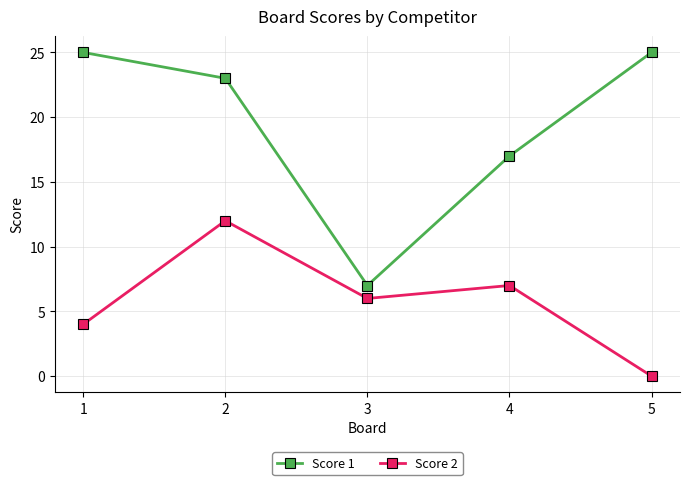

Reading left to right, what are all the values shown in this chart?

Score 1: 1=25	2=23	3=7	4=17	5=25
Score 2: 1=4	2=12	3=6	4=7	5=0